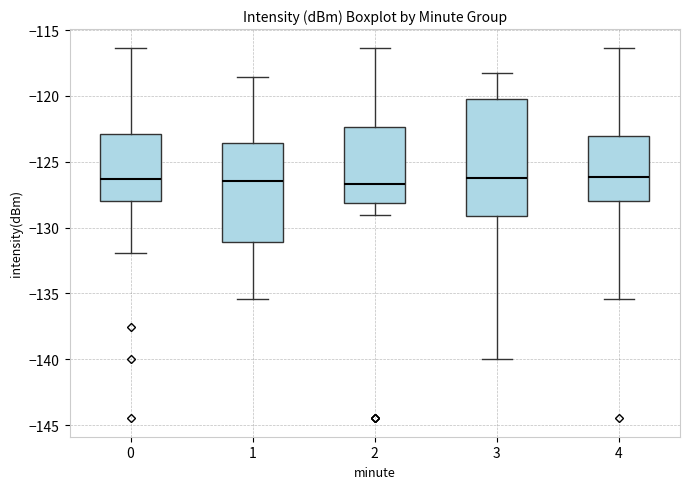

Which box is the tallest, from its lower edge to its upper edge?

3